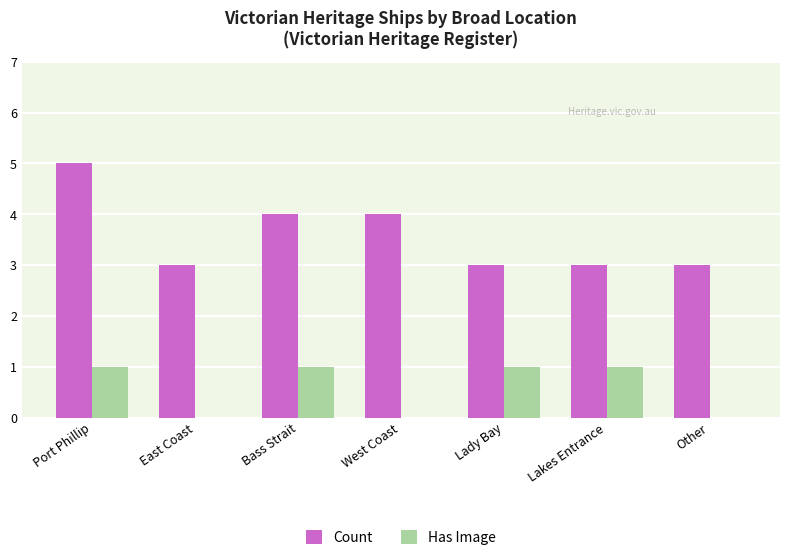

Which category has the highest value in the Count series?

Port Phillip